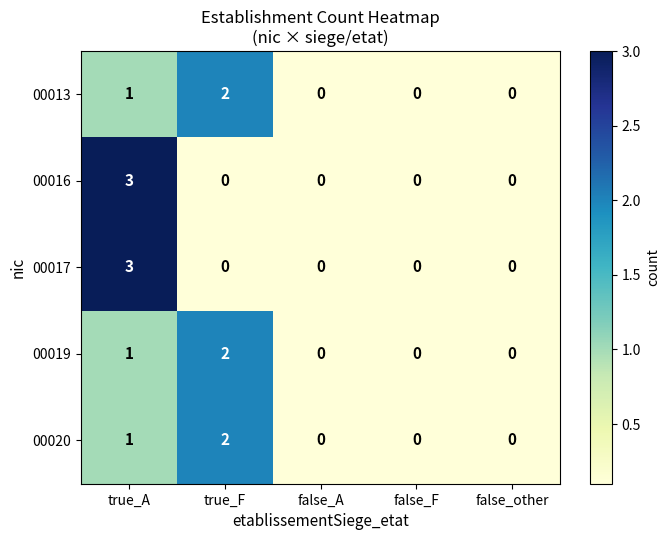

Which category has the highest value in the 00020 series?

true_F